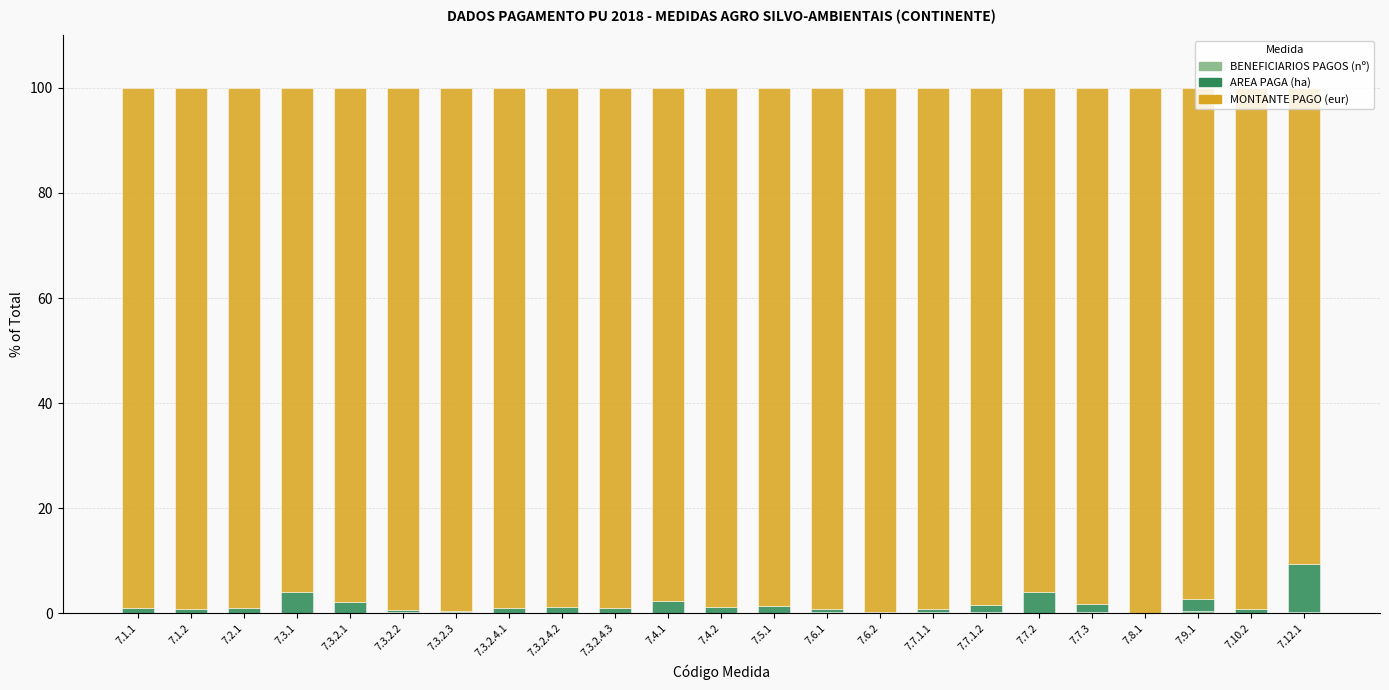

At how many categories does at least one series exceed 57?

23